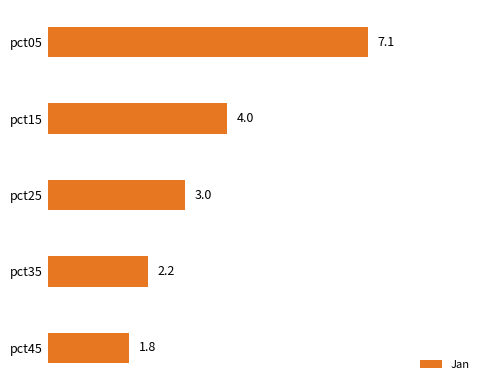

Are the bars horizontal?

Yes